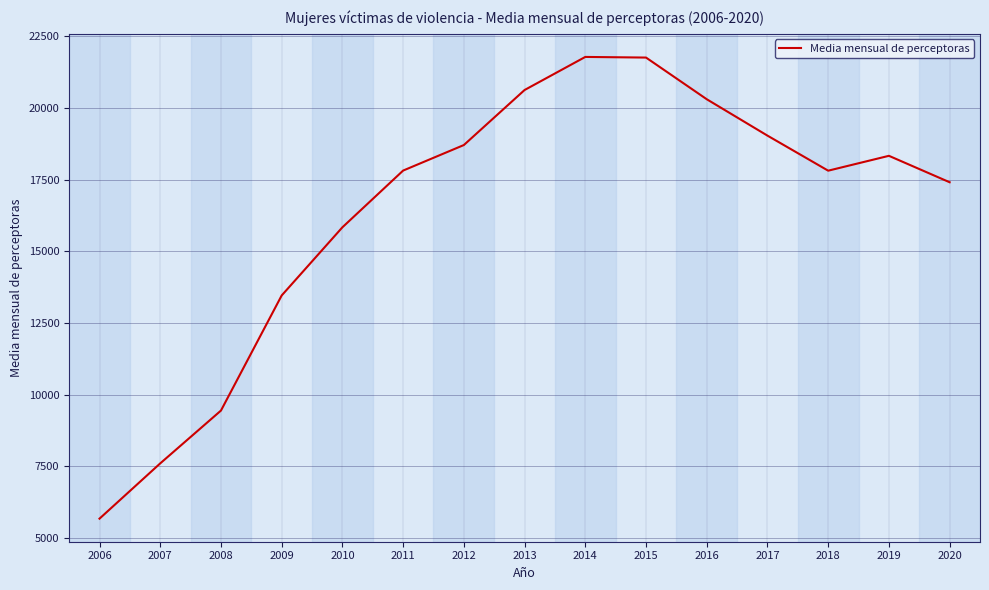

True or false: the data shows 20309.0 at 2016.

True